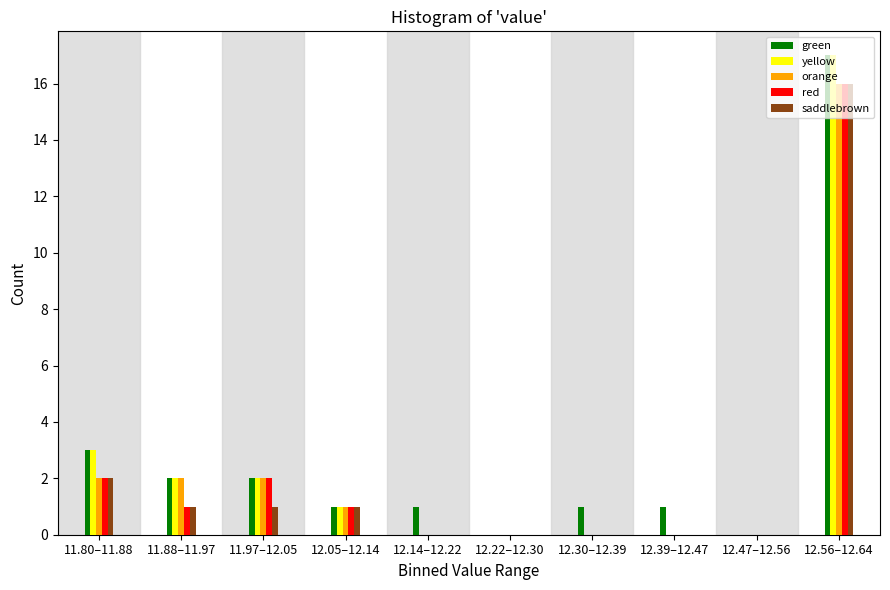

What is the sum of all red values?

22